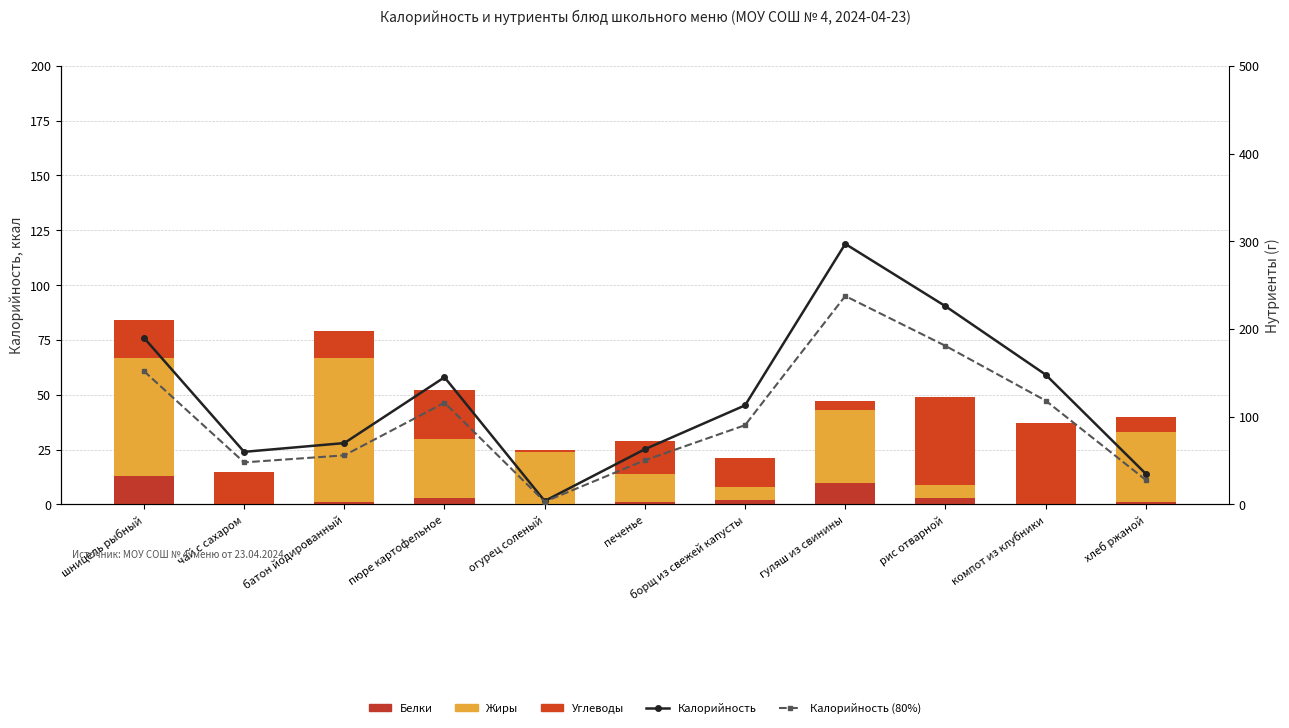

At how many categories does at least one series exceed 179?

3